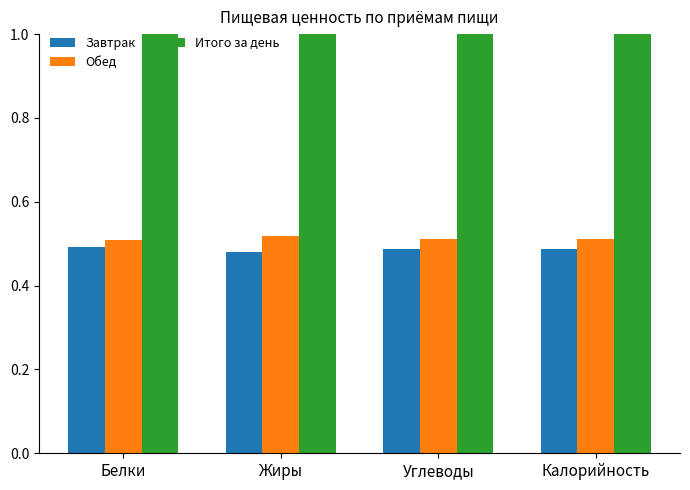

What is the lowest value of the Итого за день series?

1.0